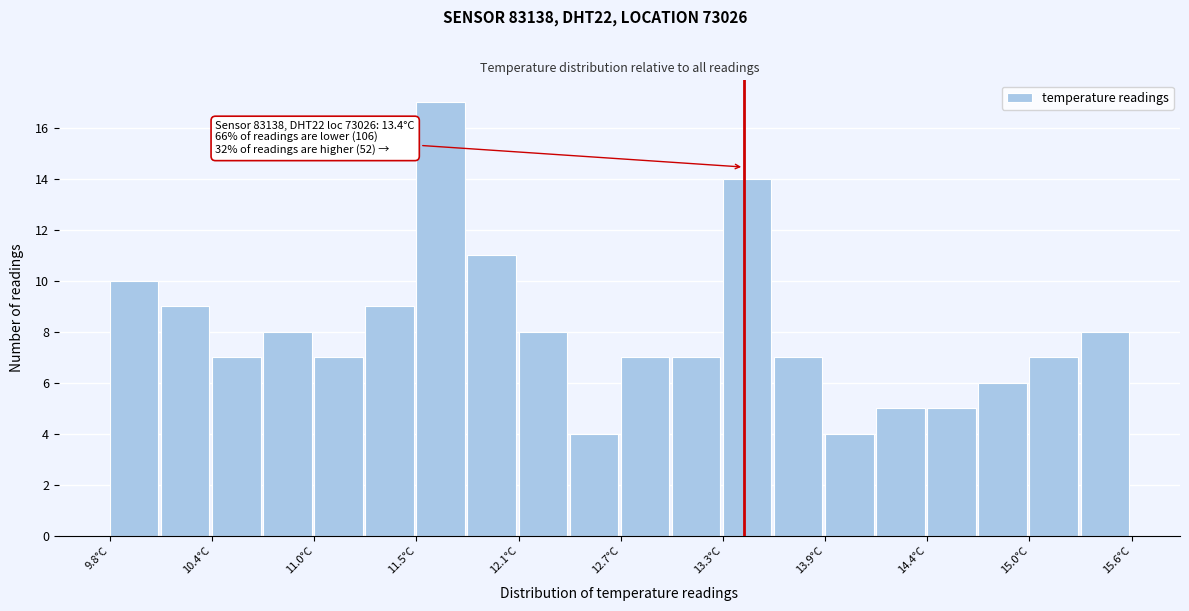

Read against the x-axis, roughly where is the centre of the tallest bar?

11.7